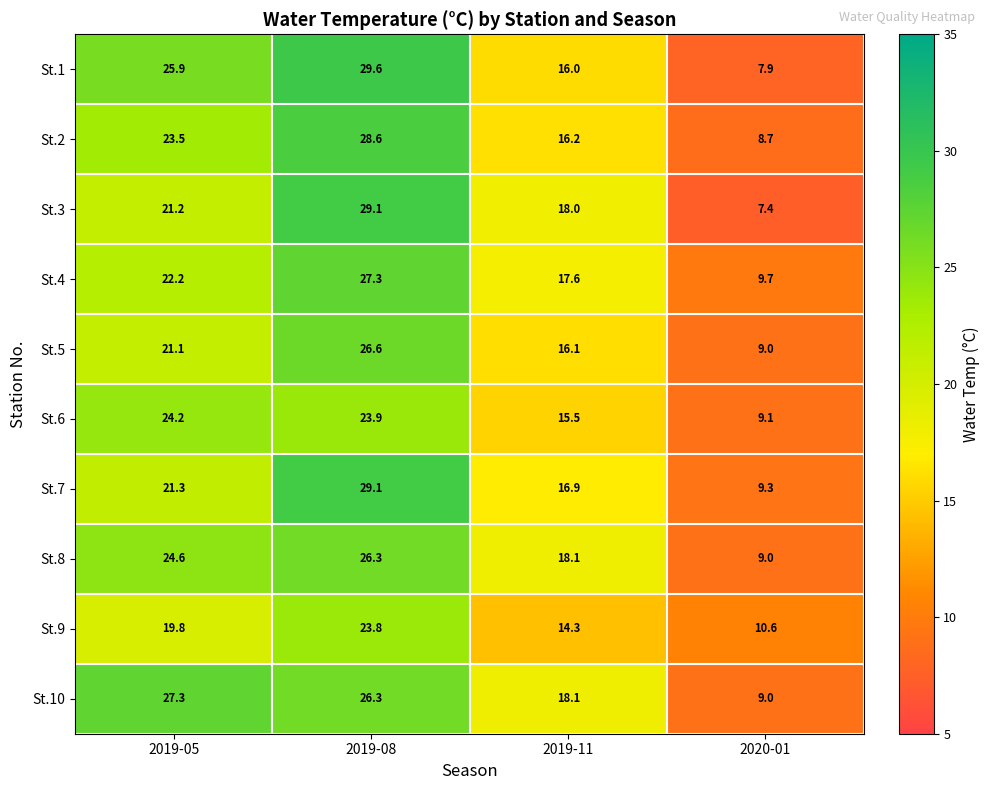

What value does the St.9 series have at 2019-05?

19.8